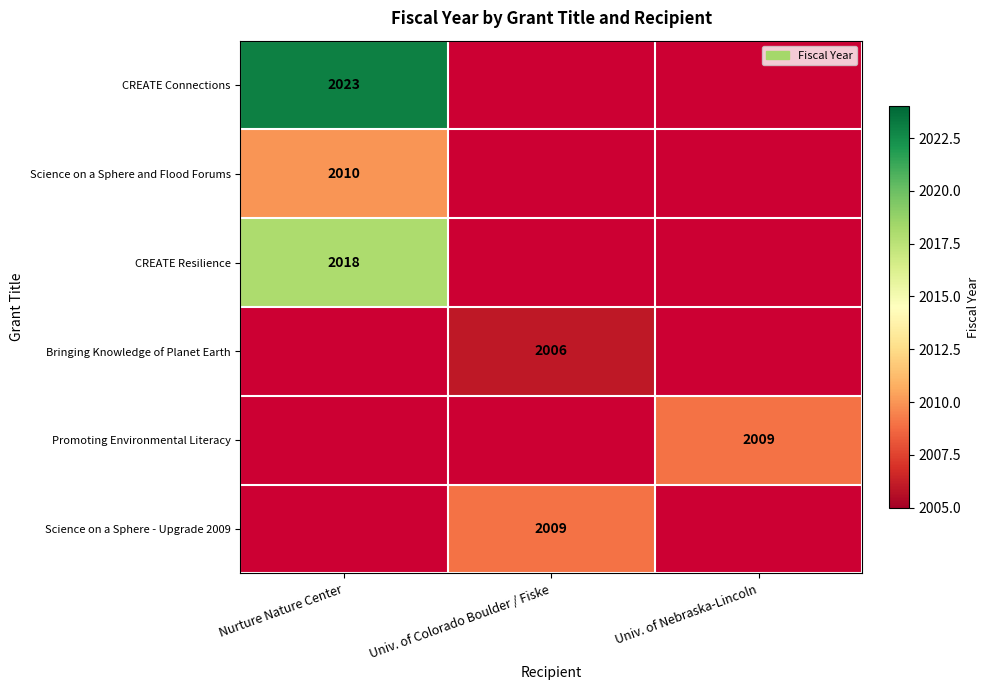

The Science on a Sphere and Flood Forums series shows 877 at Nurture Nature Center. True or false?

False